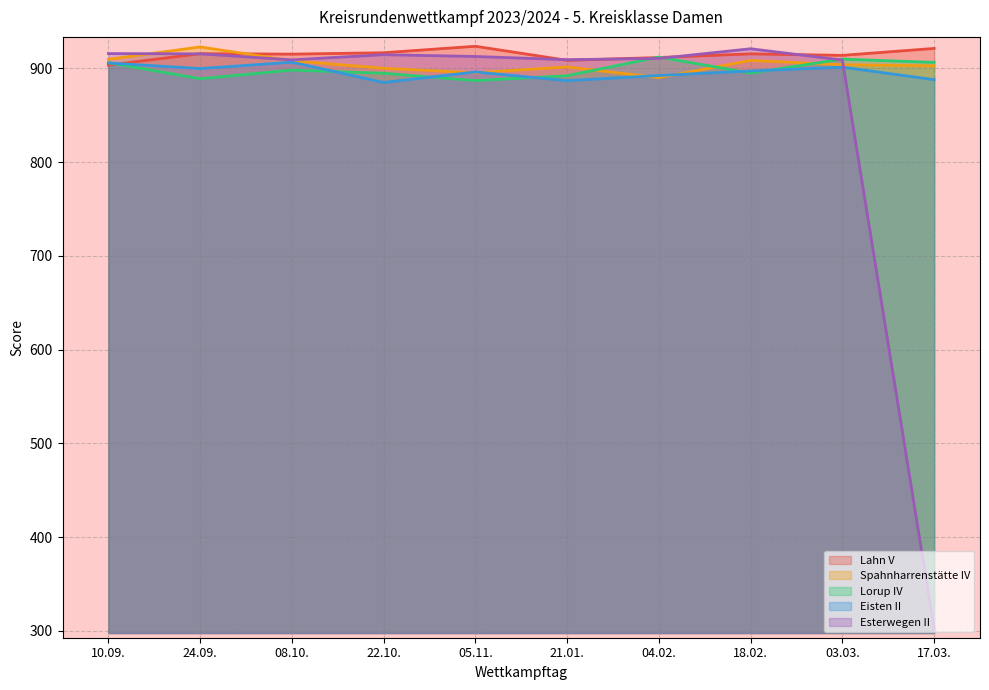

At how many categories does at least one series exceed 722?

10